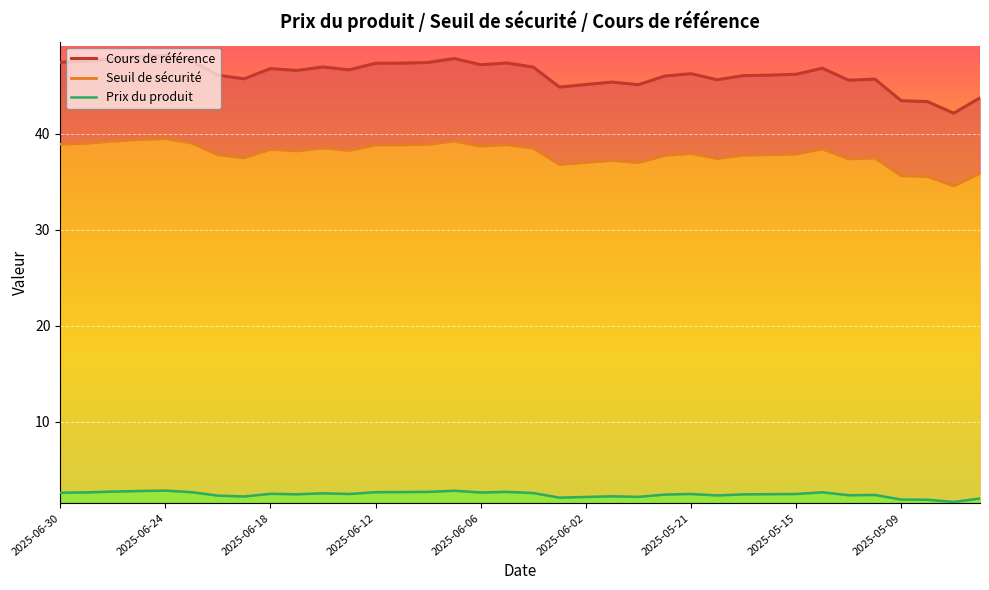

In Seuil de sécurité, how many points are lower than both neighbors (excluding endpoints)?

9